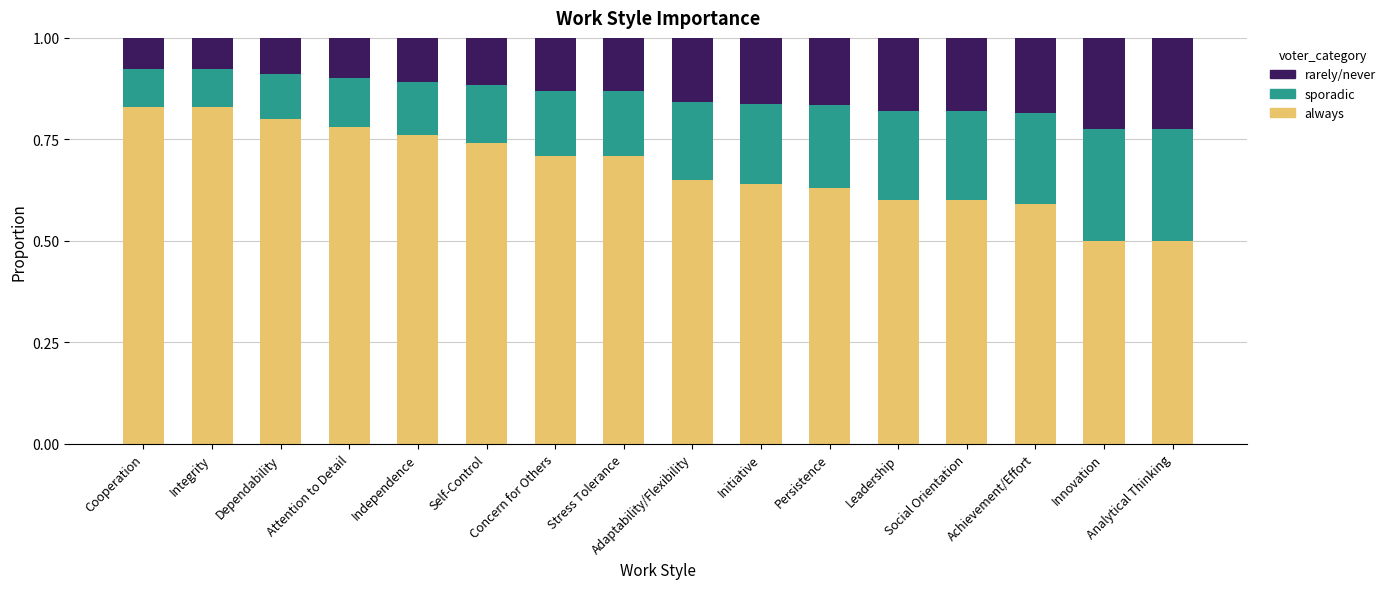

What is the sum of all always values?

10.9